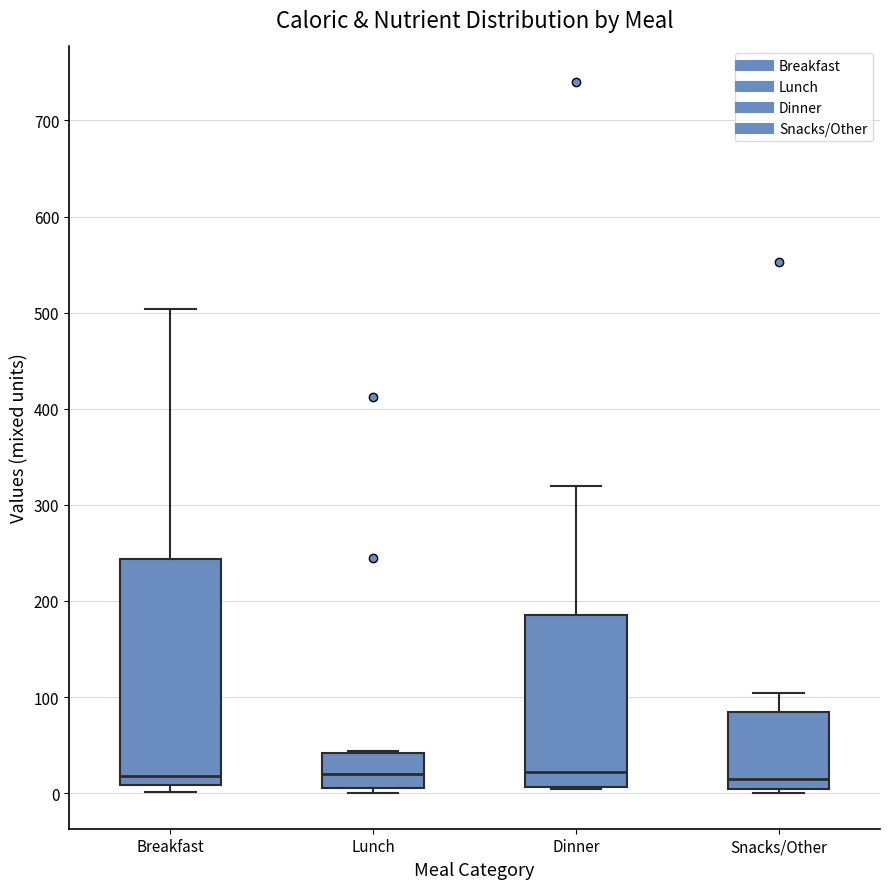

Which box is the tallest, from its lower edge to its upper edge?

Breakfast